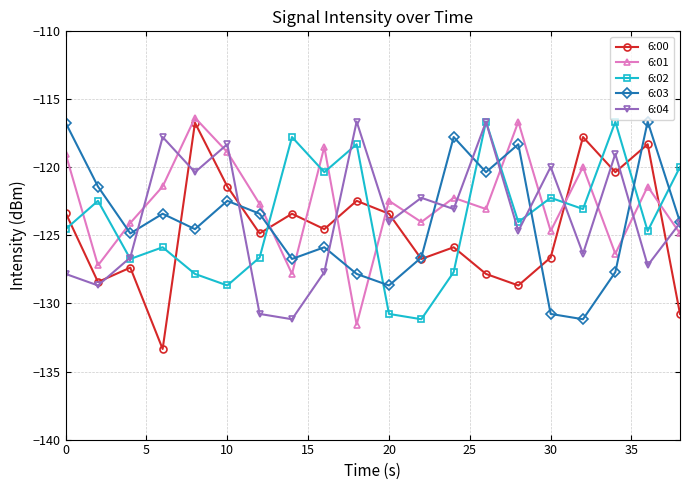

What is the smallest value displayed?

-133.3